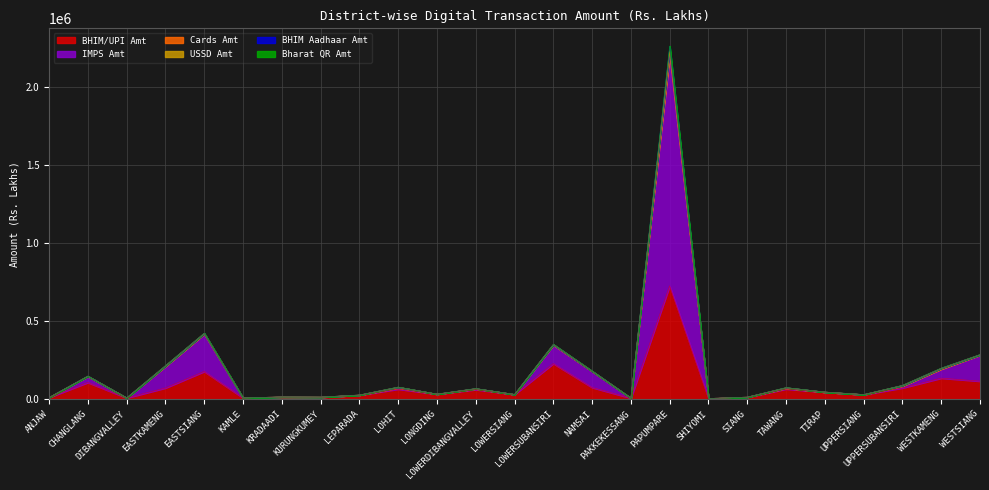

Is it true that BHIM/UPI Amt equals 8883.1 at LEPARADA?

False